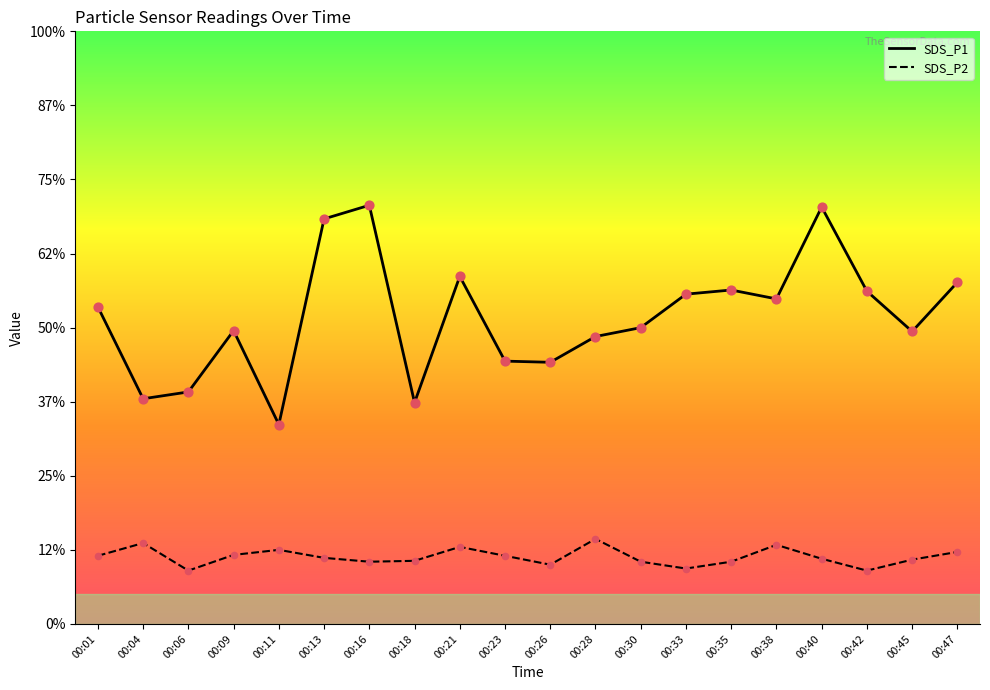

Which series has the largest total across all categories?

SDS_P1